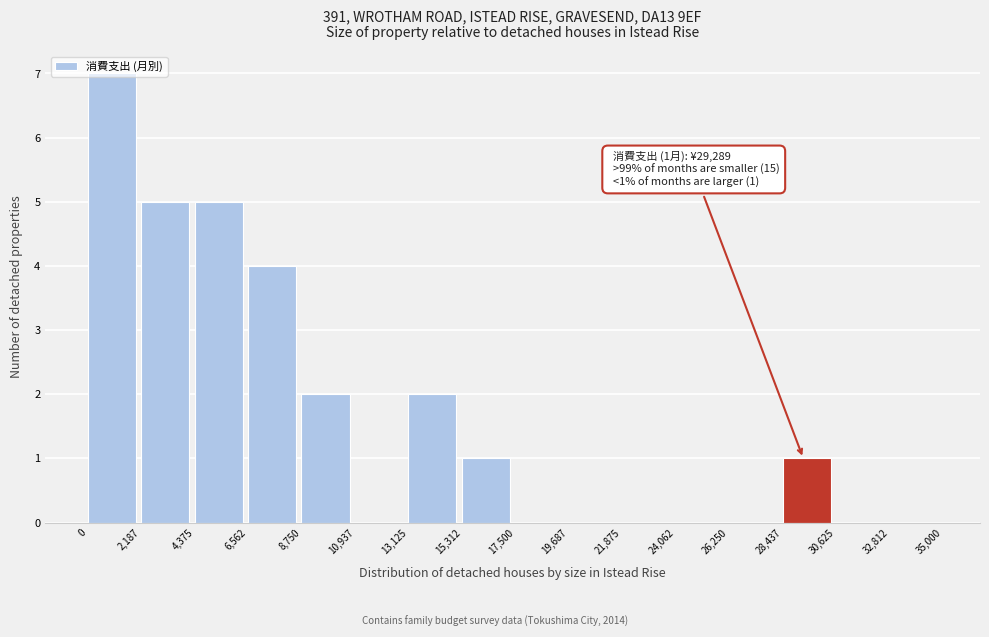

Which range on the x-axis has the tallest bar?

0 to 2,187